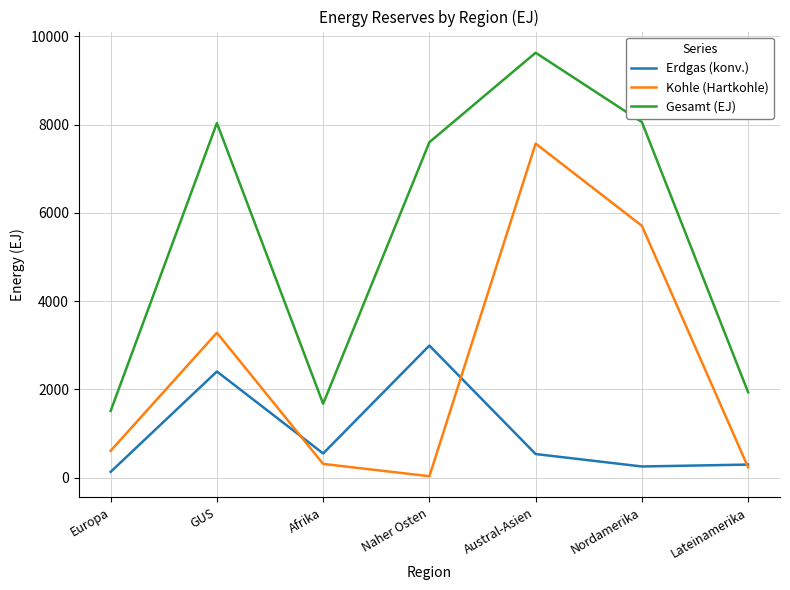

What is the difference between the highest and lowest values at Nordamerika?

7807